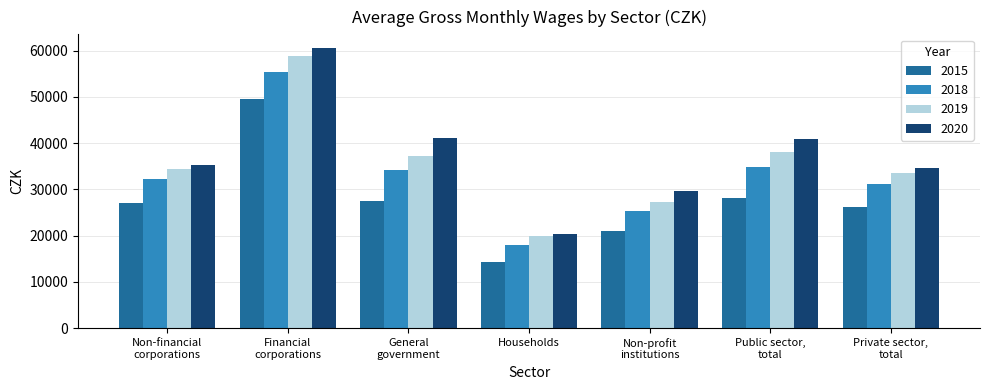

What is the sum of the 2015 values at Non-financial
corporations and Public sector,
total?

55235